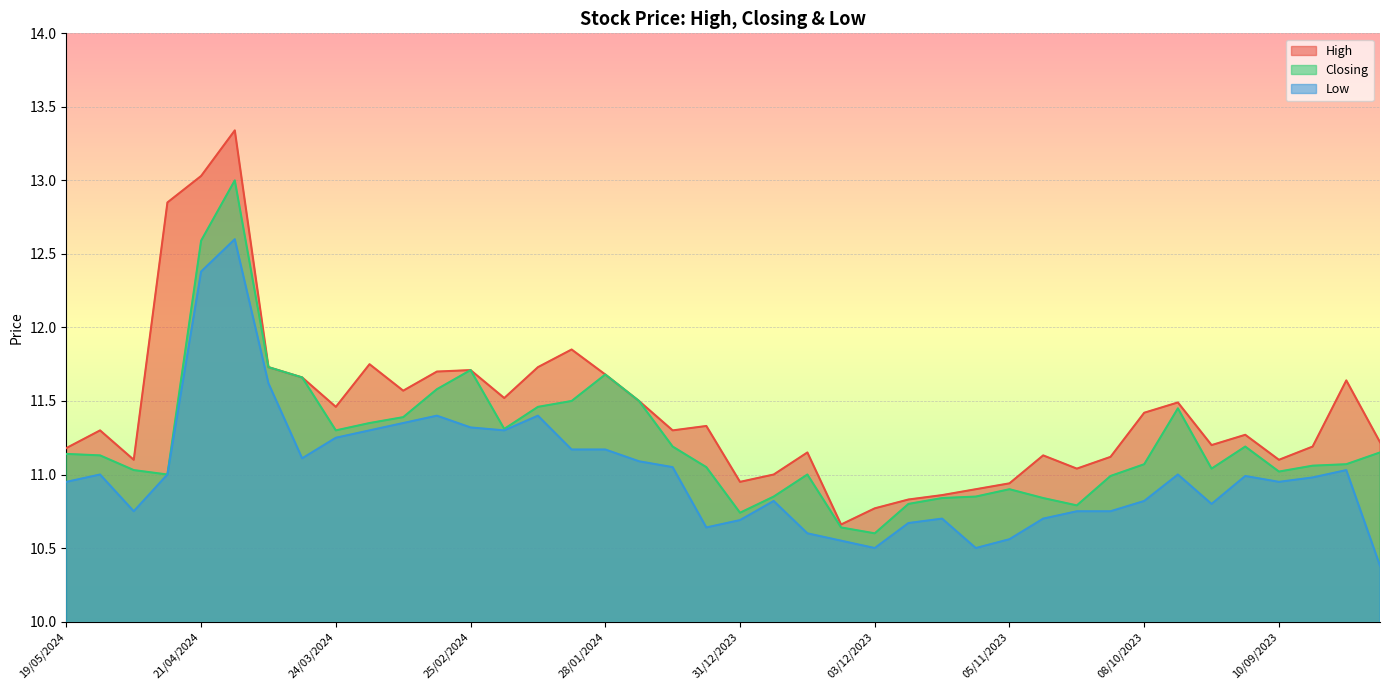

How many lines are shown in the chart?

3